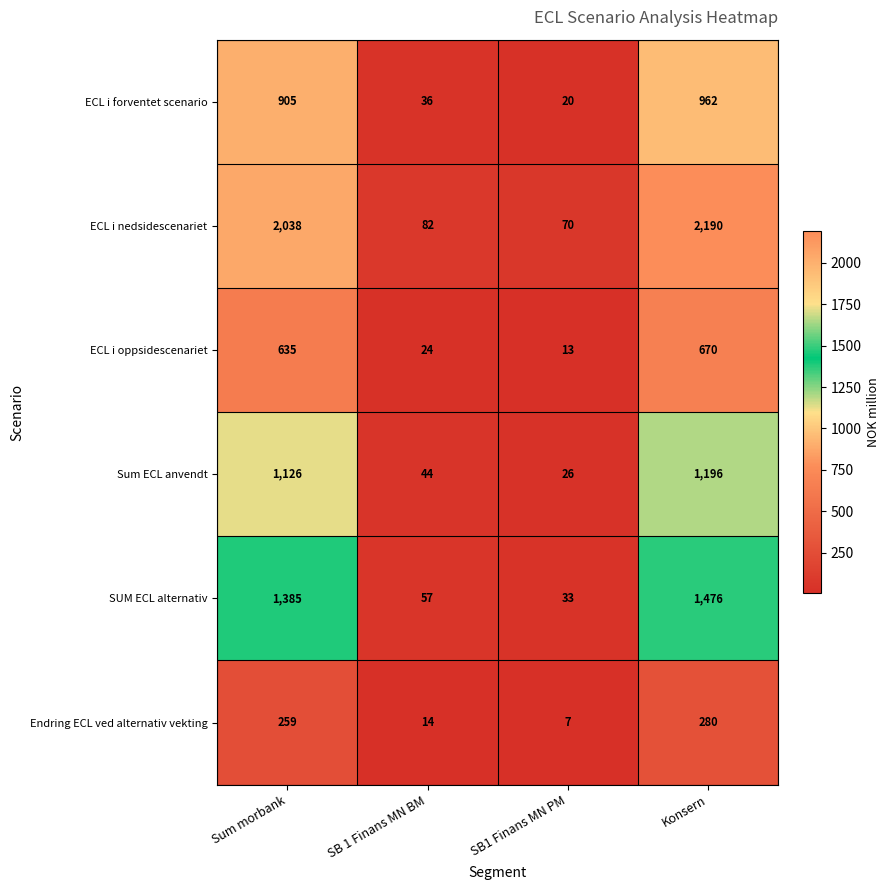

What is the spread (max minus min) of values at Konsern?

1910